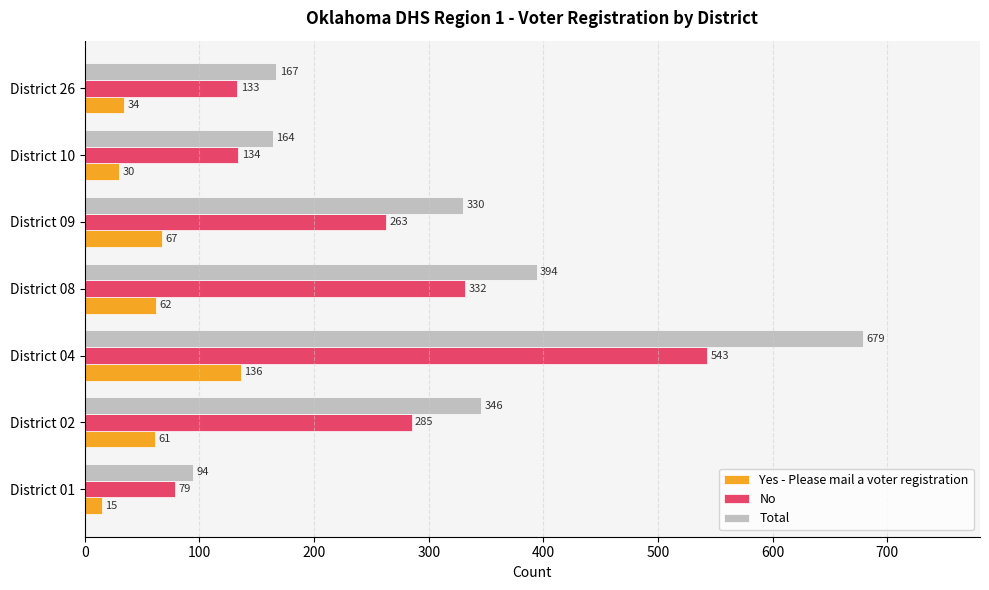

What is the difference between the Yes - Please mail a voter registration values at District 01 and District 04?

121